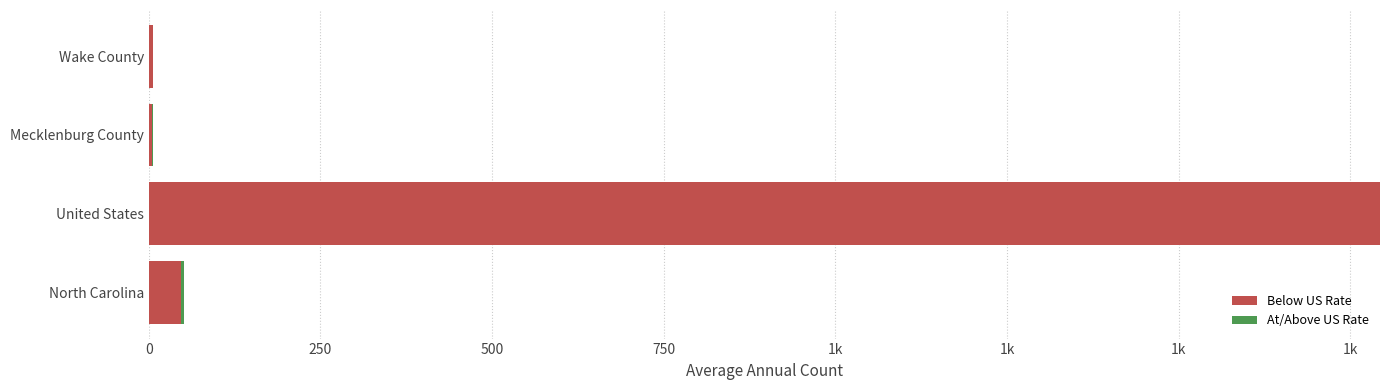

What are all the series names shown in the legend?

Below US Rate, At/Above US Rate